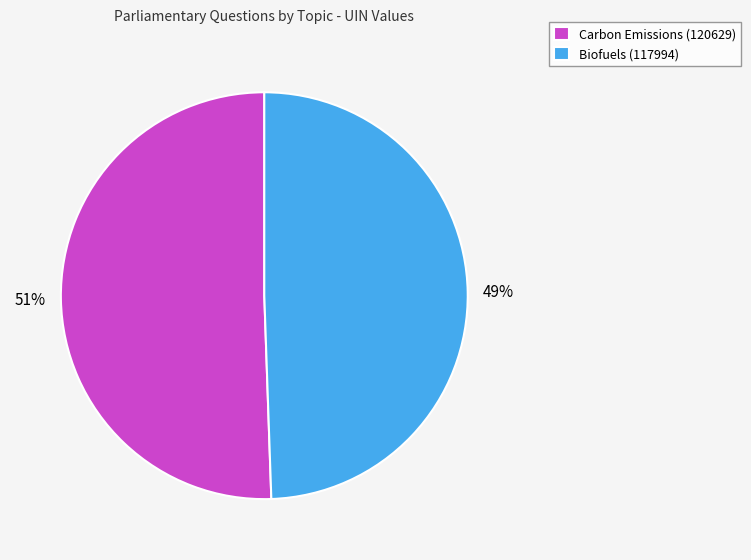

To the nearest percent, what portion does Biofuels (117994) represent?

49%